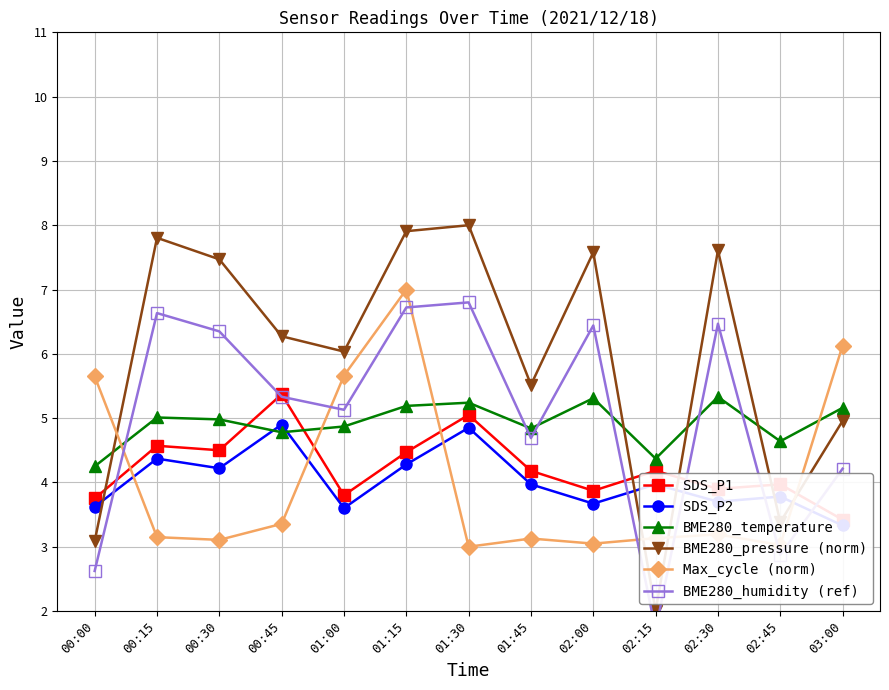

What is the label of the 9th point from the right?

01:00